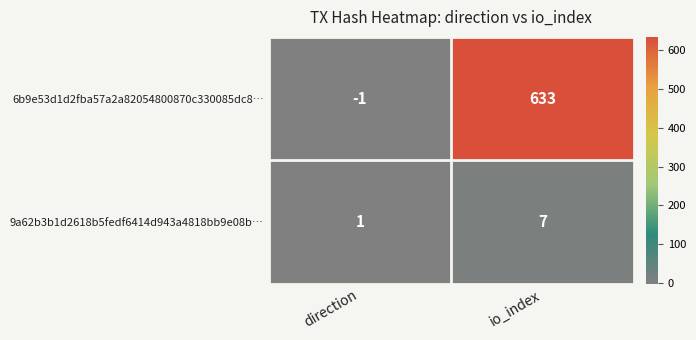

Which category has the highest value in the 6b9e53d1d2fba57a2a82054800870c330085dc8… series?

io_index